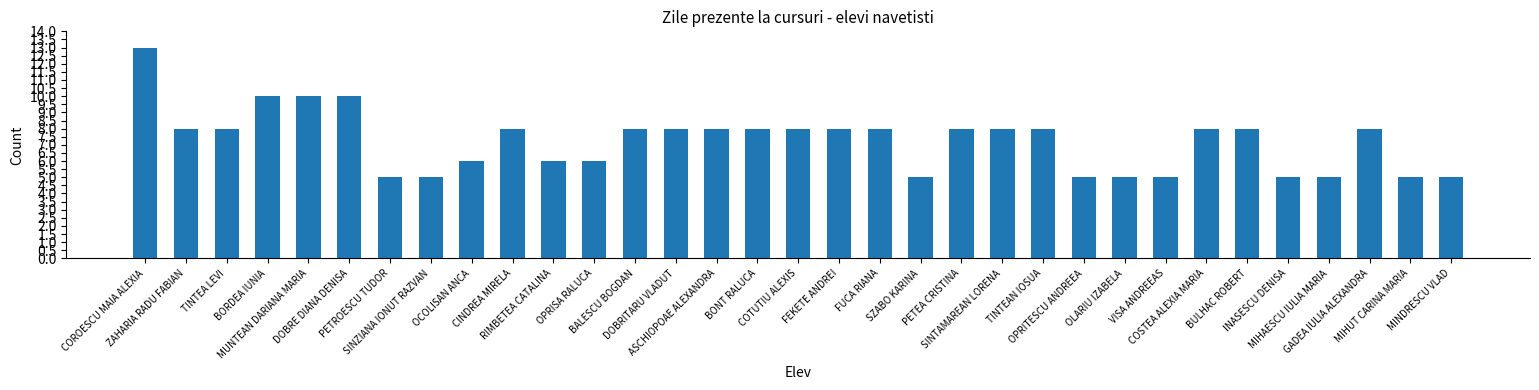

Reading left to right, transcribe all the data shown in this chart.

COROESCU MAIA ALEXIA=13	ZAHARIA RADU FABIAN=8	TINTEA LEVI=8	BORDEA IUNIA=10	MUNTEAN DARIANA MARIA=10	DOBRE DIANA DENISA=10	PETROESCU TUDOR=5	SINZIANA IONUT RAZVAN=5	OCOLISAN ANCA=6	CINDREA MIRELA=8	RIMBETEA CATALINA=6	OPRISA RALUCA=6	BALESCU BOGDAN=8	DOBRITARU VLADUT=8	ASCHIOPOAE ALEXANDRA=8	BONT RALUCA=8	COTUTIU ALEXIS=8	FEKETE ANDREI=8	FUCA RIANA=8	SZABO KARINA=5	PETEA CRISTINA=8	SINTAMAREAN LORENA=8	TINTEAN IOSUA=8	OPRITESCU ANDREEA=5	OLARIU IZABELA=5	VISA ANDREEAS=5	COSTEA ALEXIA MARIA=8	BULHAC ROBERT=8	INASESCU DENISA=5	MIHAESCU IULIA MARIA=5	GADEA IULIA ALEXANDRA=8	MIHUT CARINA MARIA=5	MINDRESCU VLAD=5